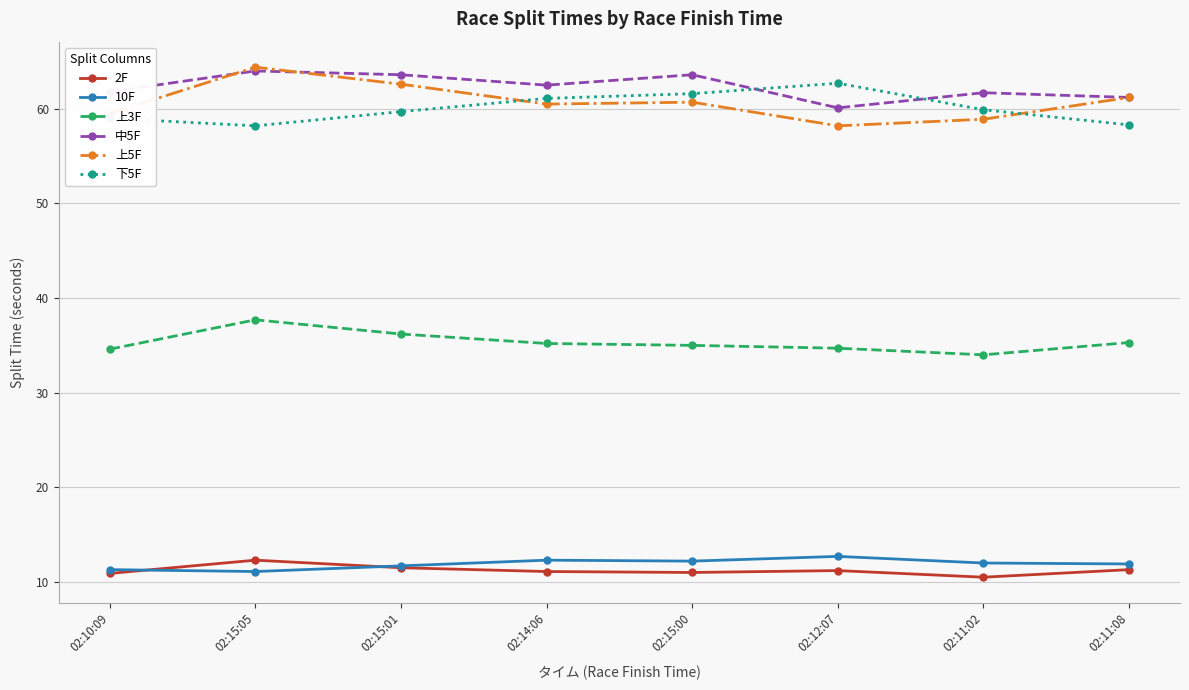

True or false: 上3F and 2F intersect in this chart.

False